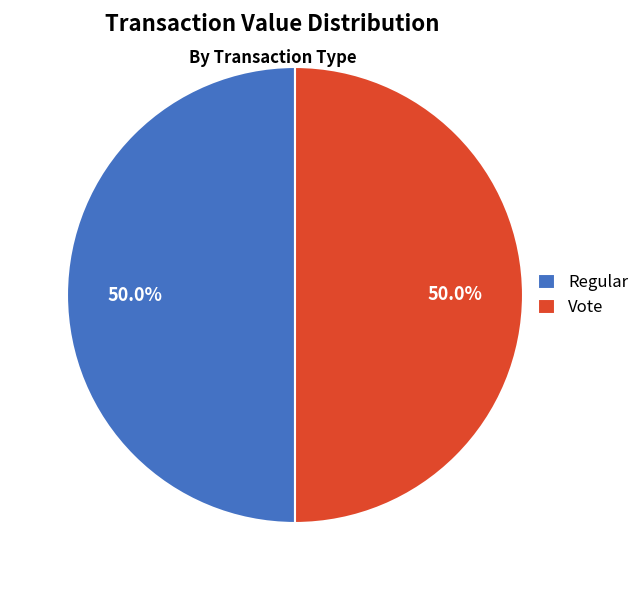

Approximately how many times larger is the value at Regular compared to Vote?

1.0